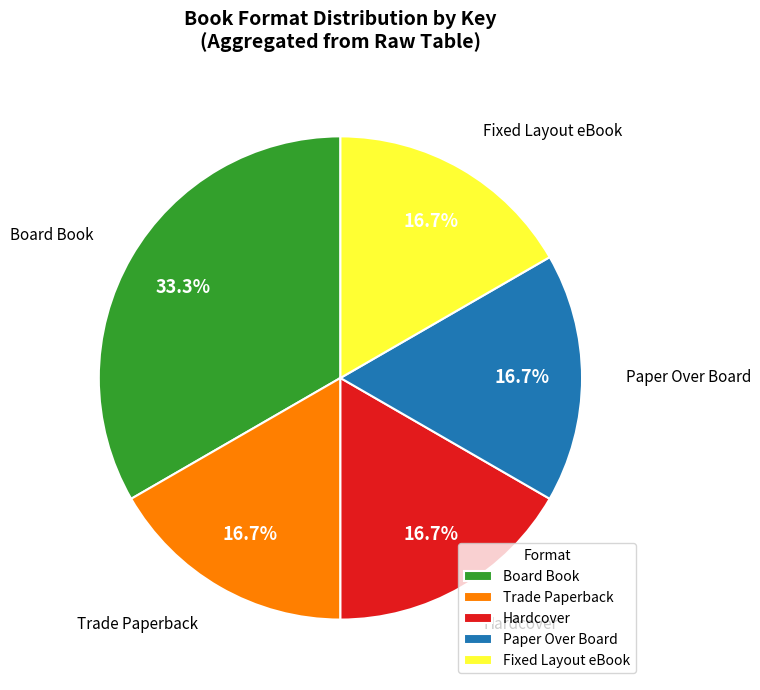

What portion of the pie excludes Hardcover?

83.3%